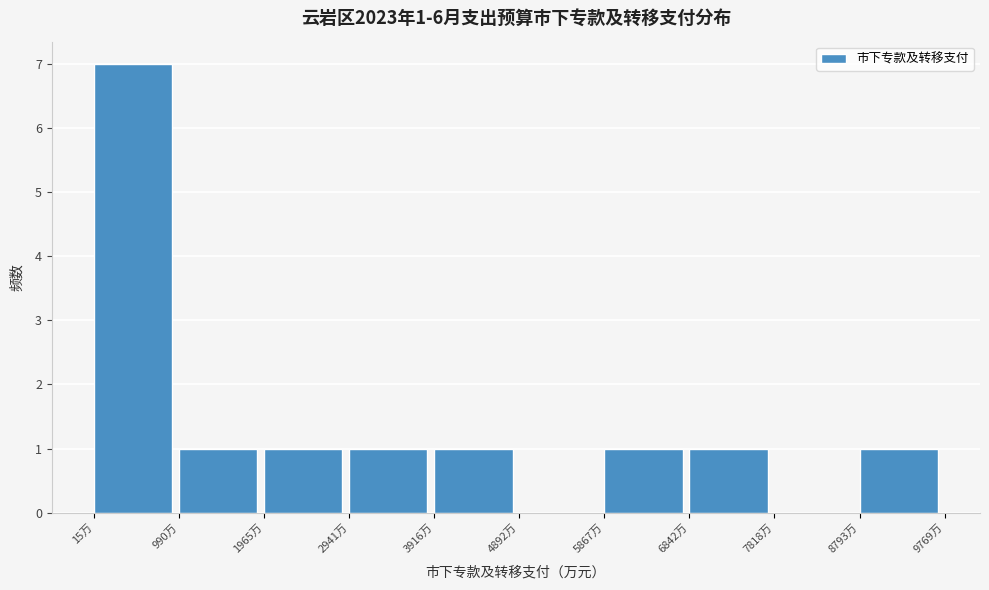

Over which range of the x-axis is the bar tallest?

0 to 1000